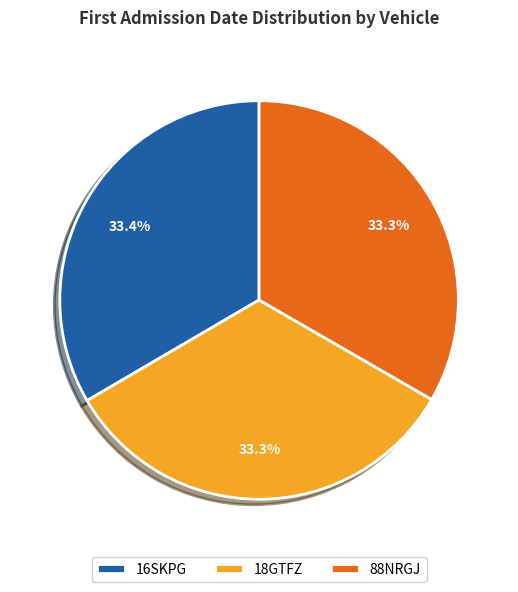

True or false: 88NRGJ accounts for 19% of the total.

False